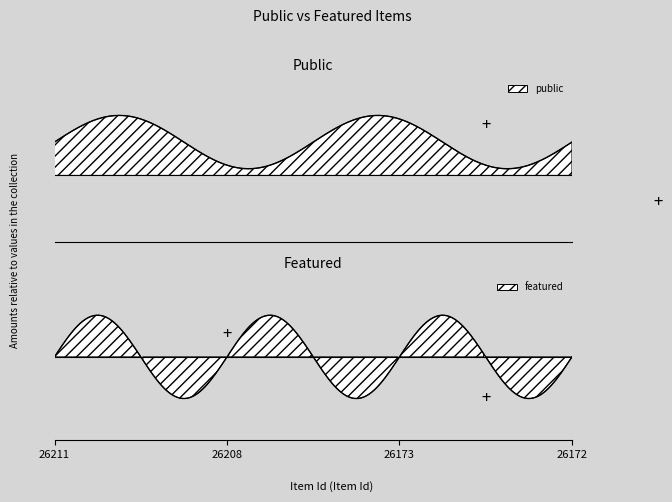

The value of public at 26173 is 1. True or false?

True